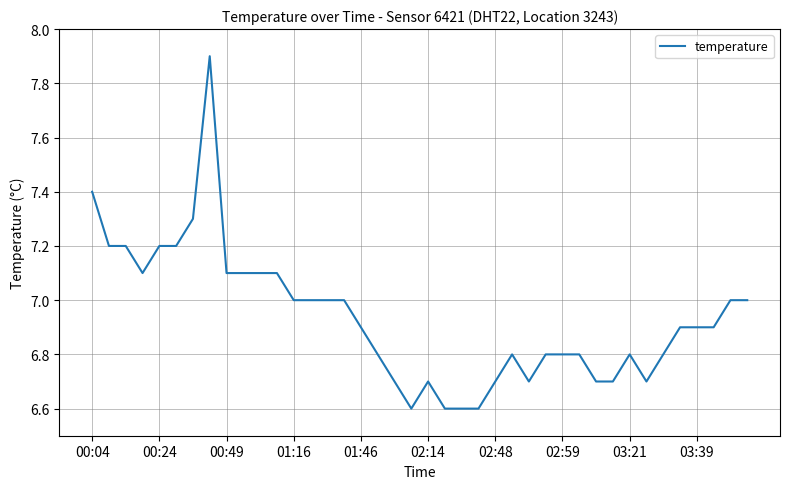

What is the average value?

6.9